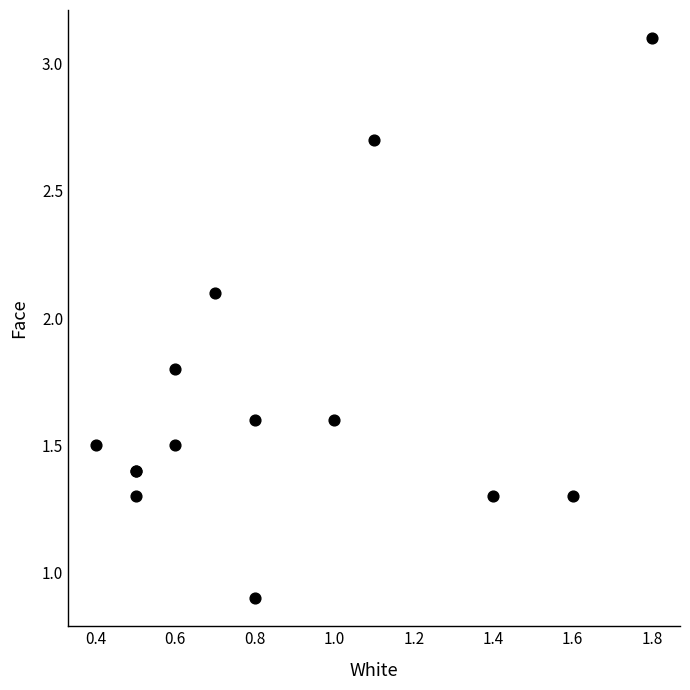

What Y value in the scatter plot is closest to 2?

2.1